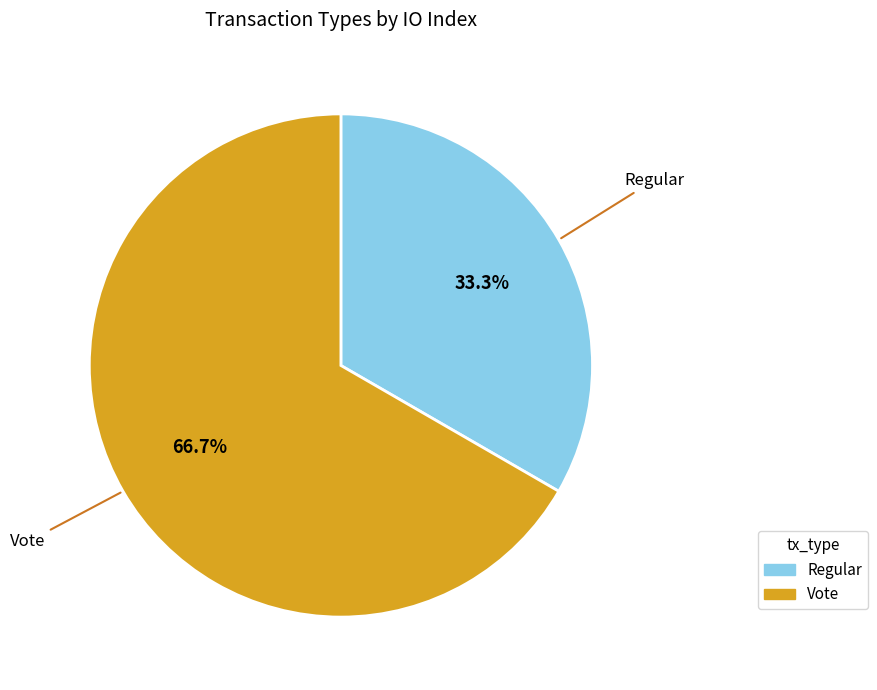

Combined, do Regular and Vote account for over 50%?

Yes